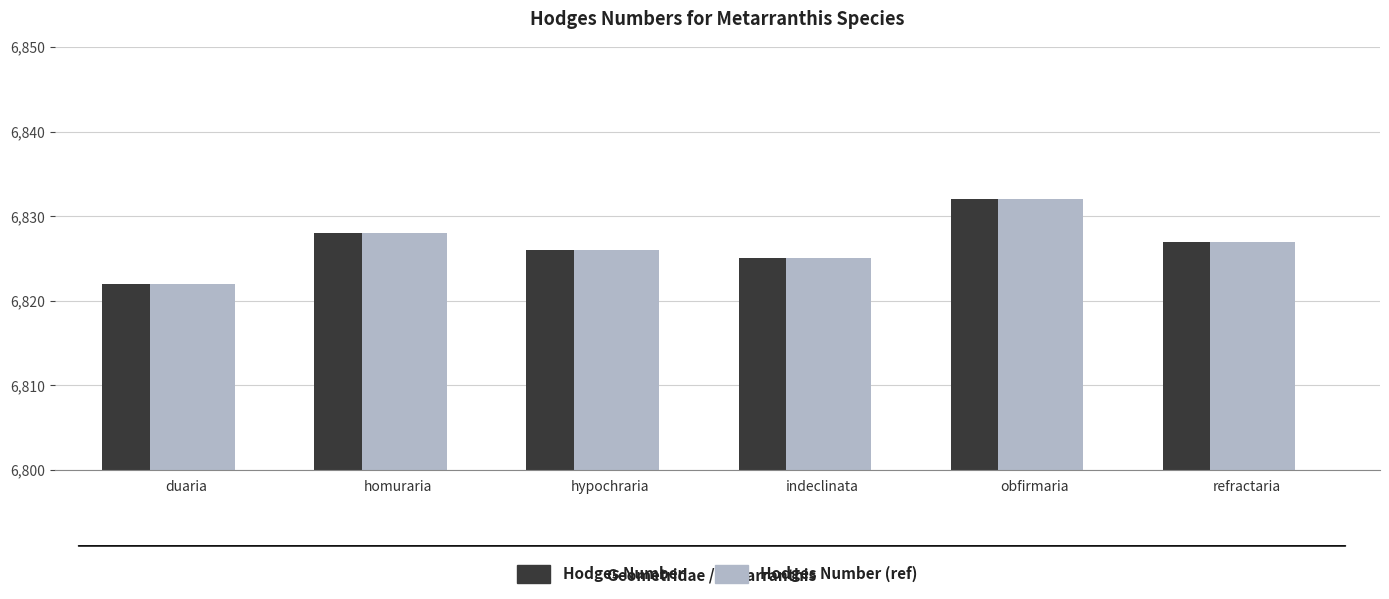

What is the total value across all series at indeclinata?

13650